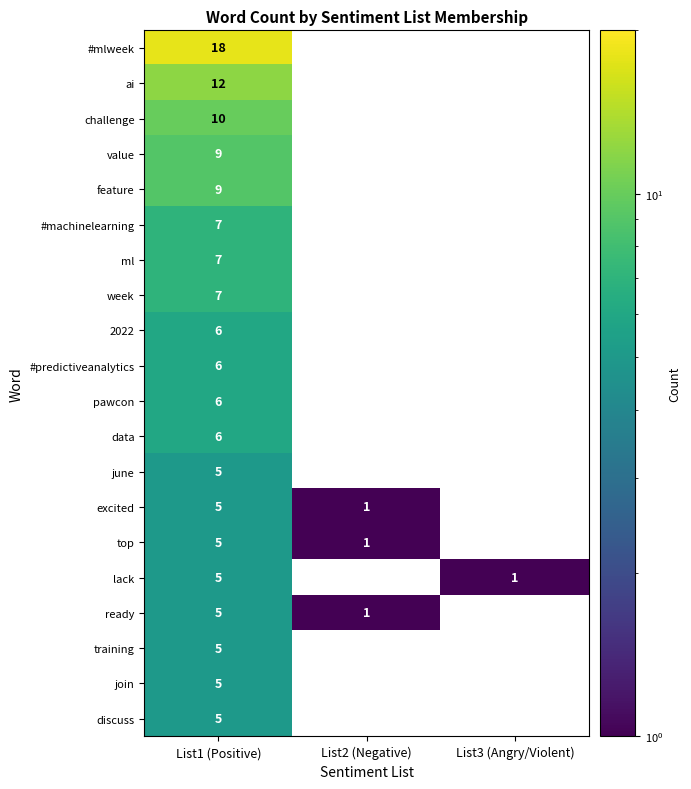

The training series shows 5 at List1 (Positive). True or false?

True